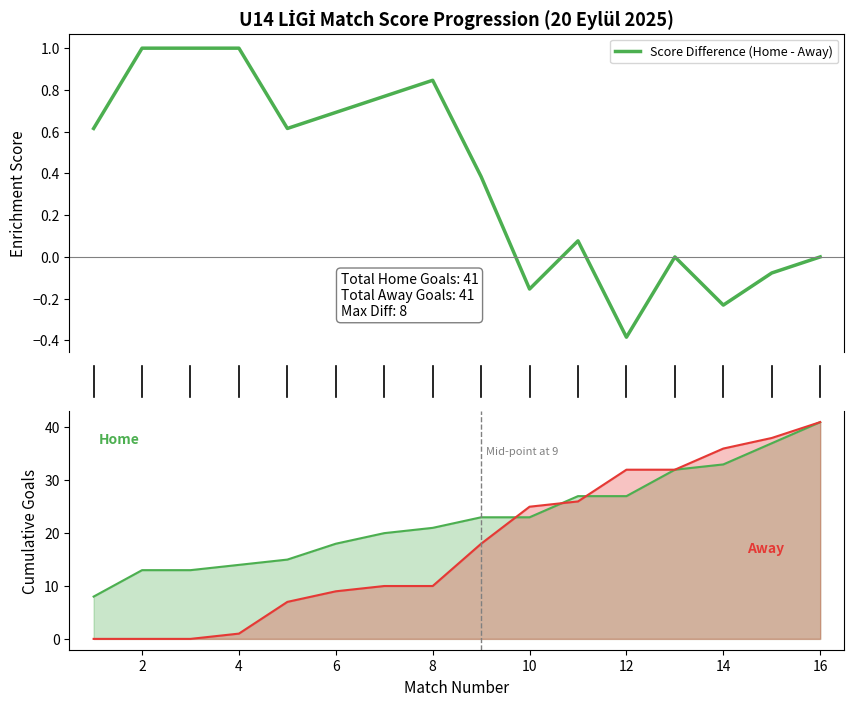

How many categories are shown in the chart?

16